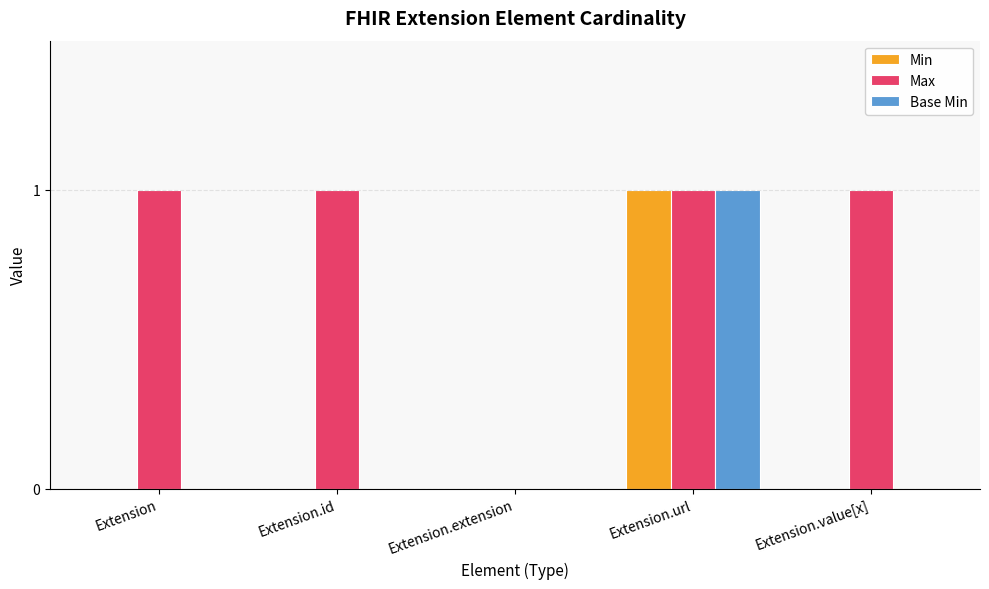

How many categories are shown in the chart?

5